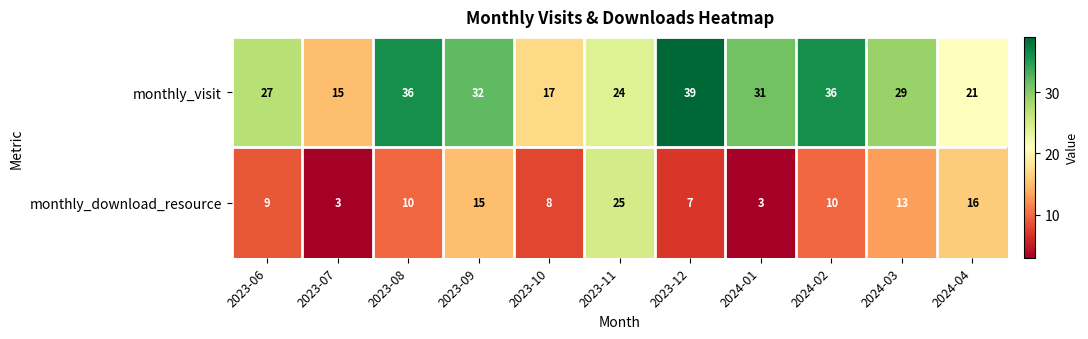

At which label is monthly_visit closest to 27?

2023-06